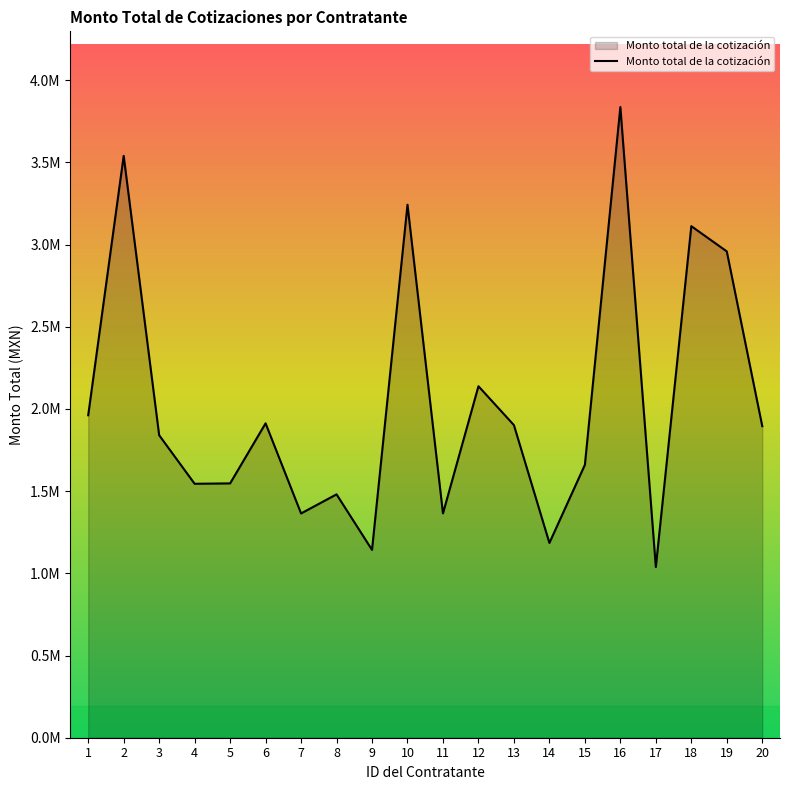

Does the chart display data point markers on the line(s)?

No